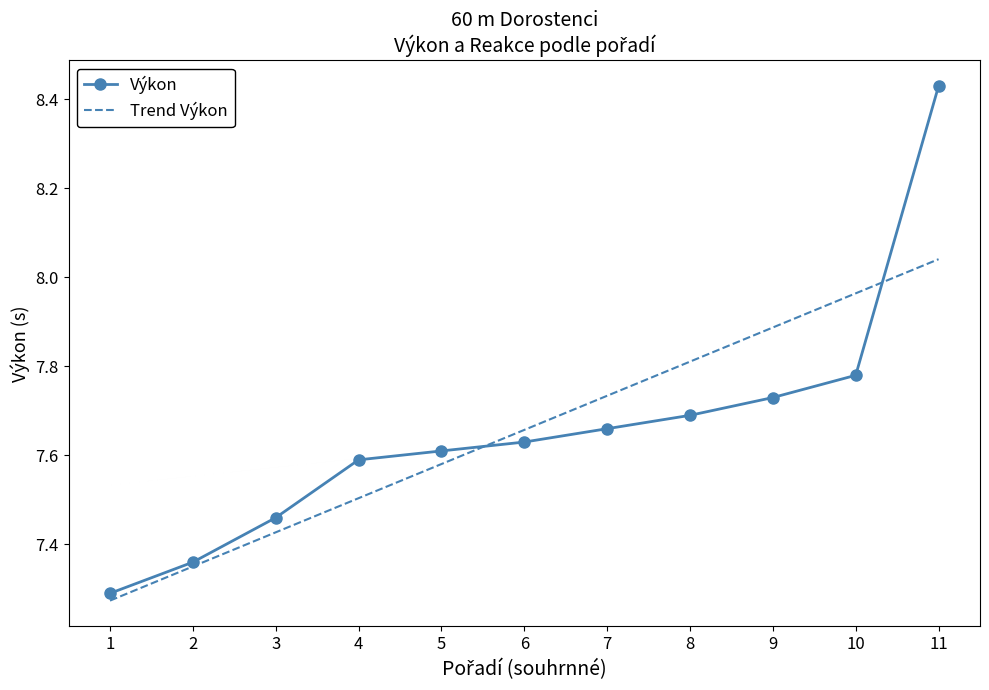

The value of Výkon at 1 is 7.3. True or false?

True